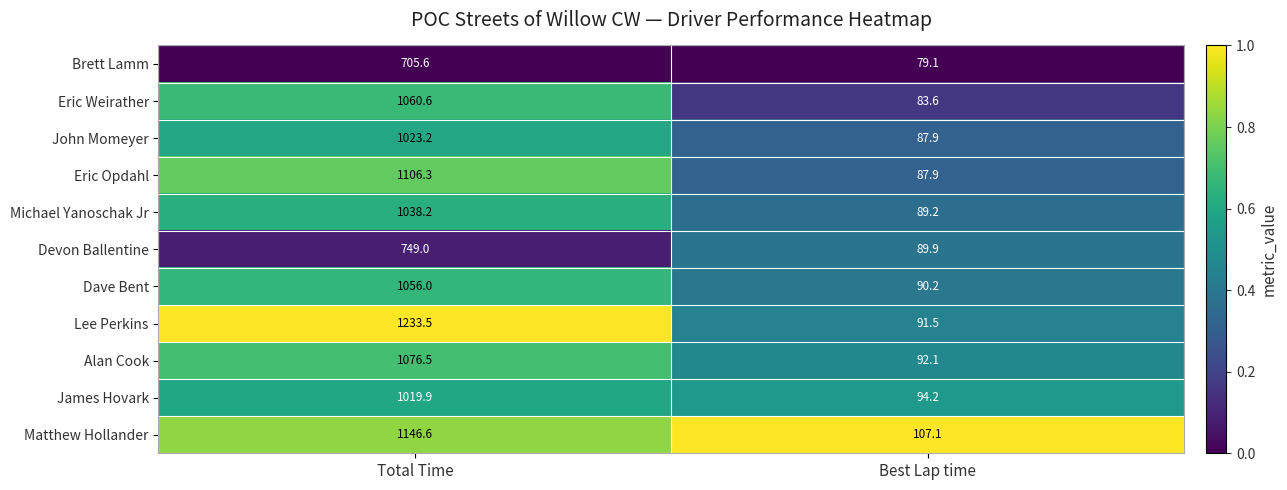

What value does the Dave Bent series have at Best Lap time?

90.2